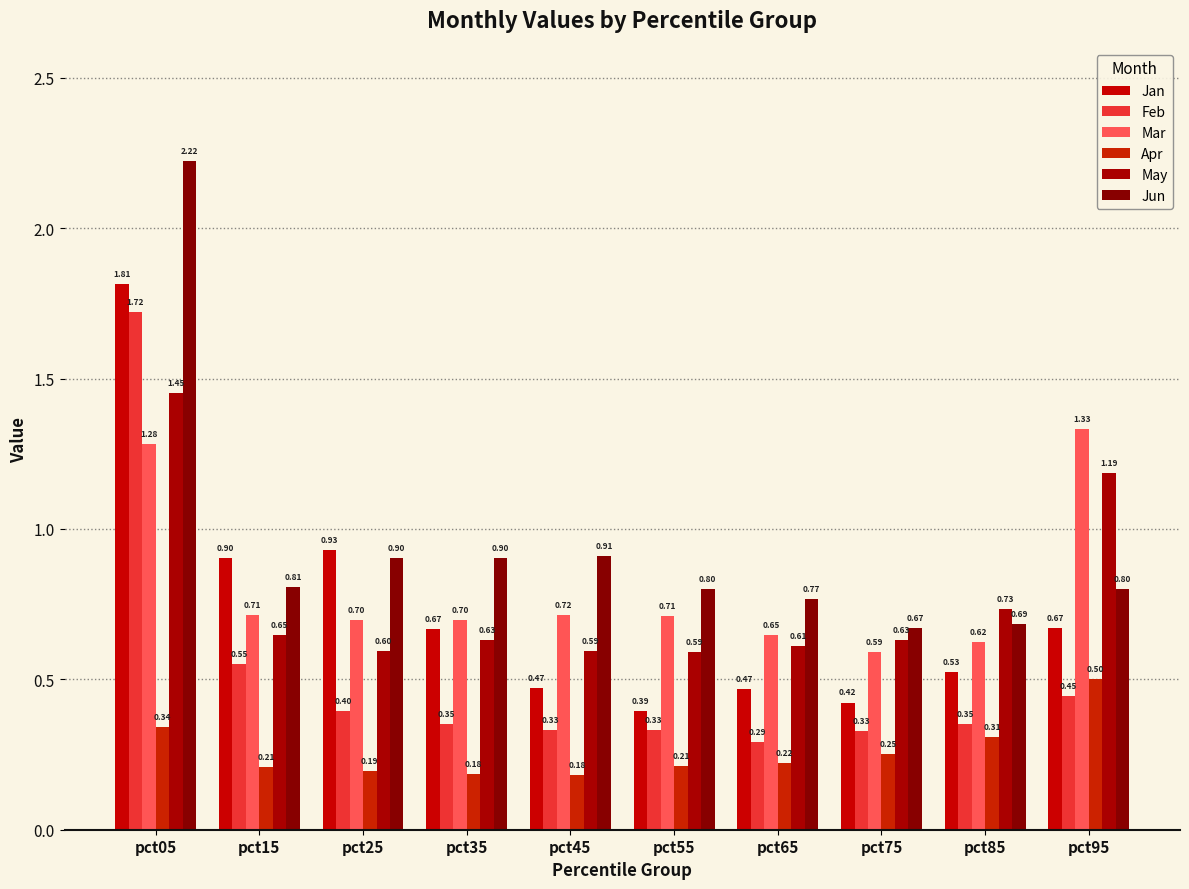

Count the number of categories in the chart.

10